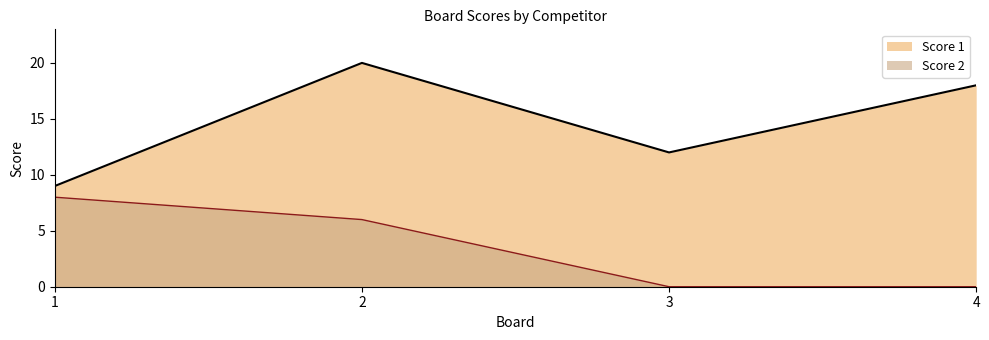

How many values in the Score 2 series exceed 6?

1